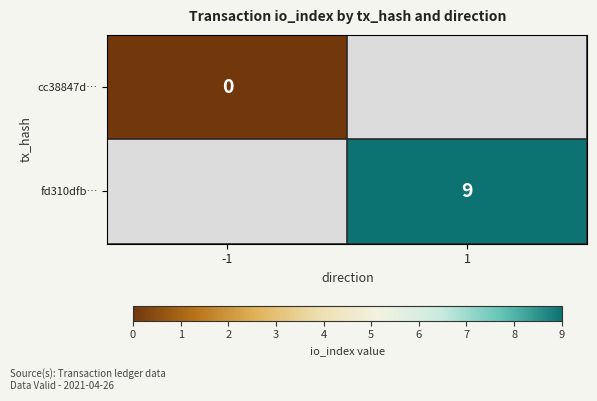

Is the value of fd310dfb… at 1 greater than the value of cc38847d… at -1?

Yes